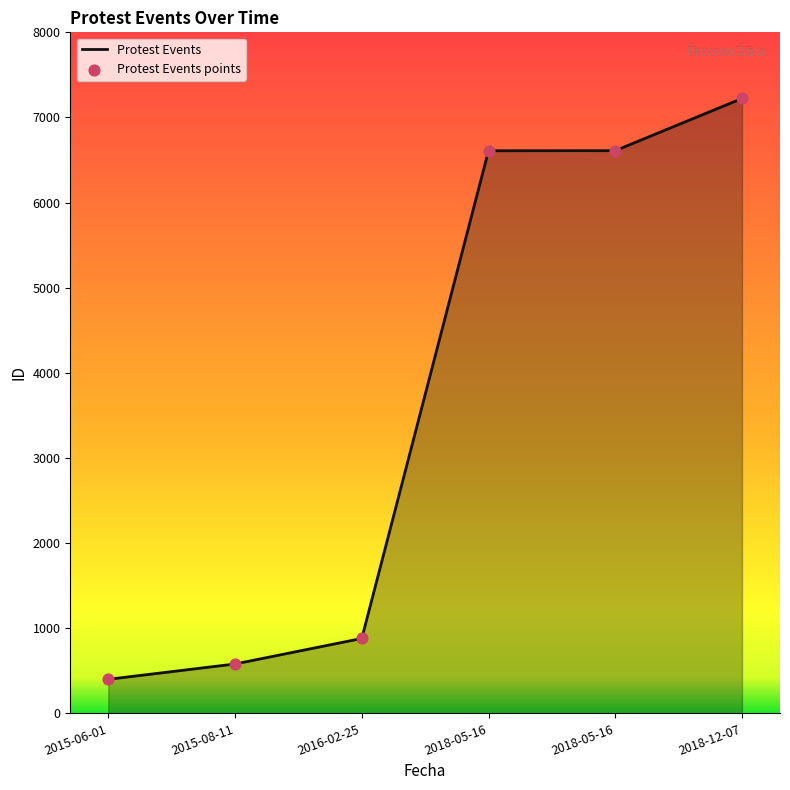

What is the ratio of the value at 2016-02-25 to the value at 2015-06-01?

2.2